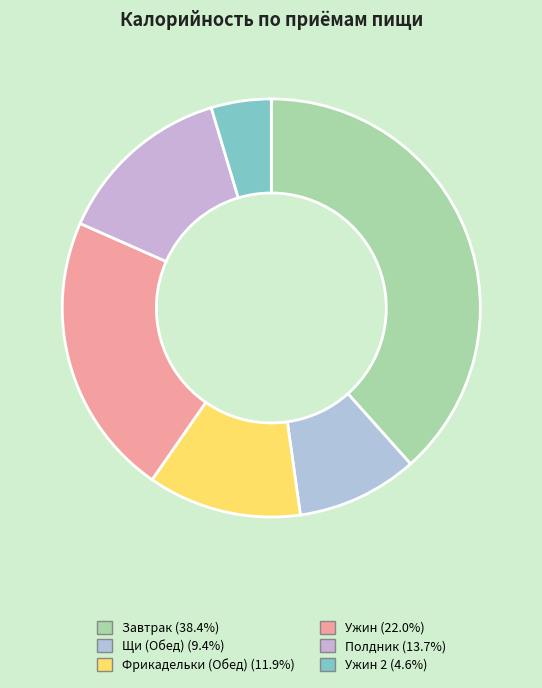

Count the number of slices in the pie.

6